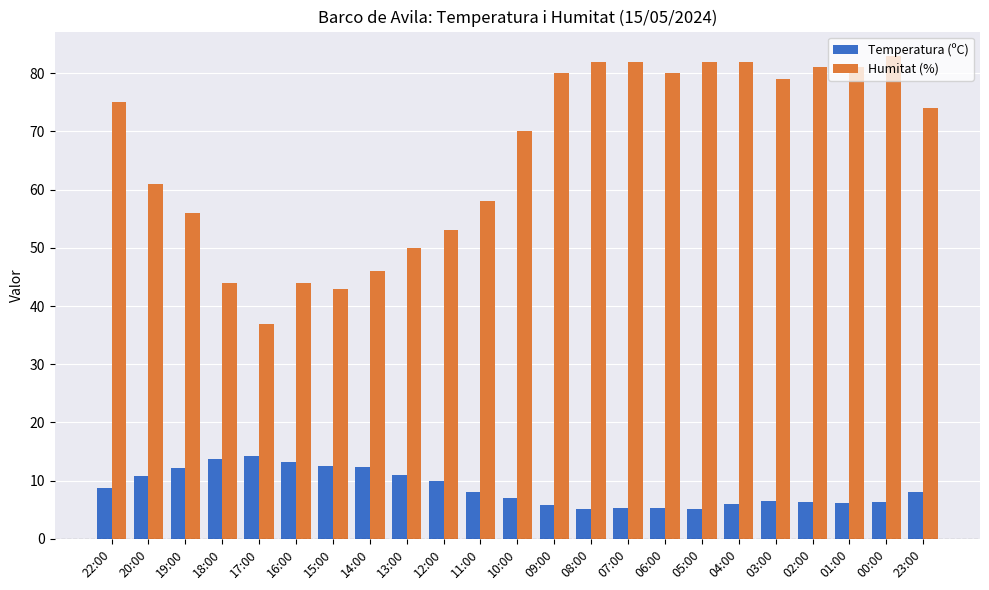

What is the sum of the Temperatura (ºC) values at 19:00 and 02:00?

18.4